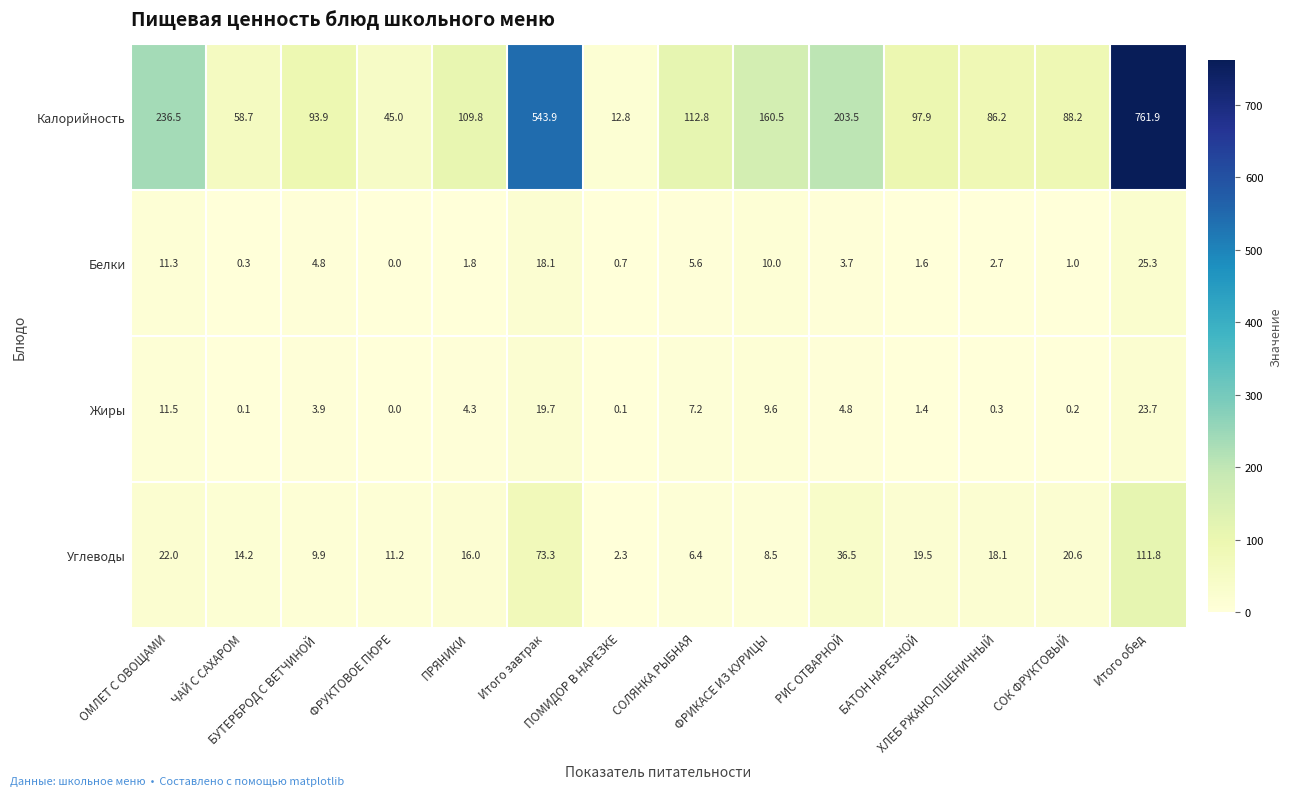

Which series has the largest total across all categories?

Калорийность